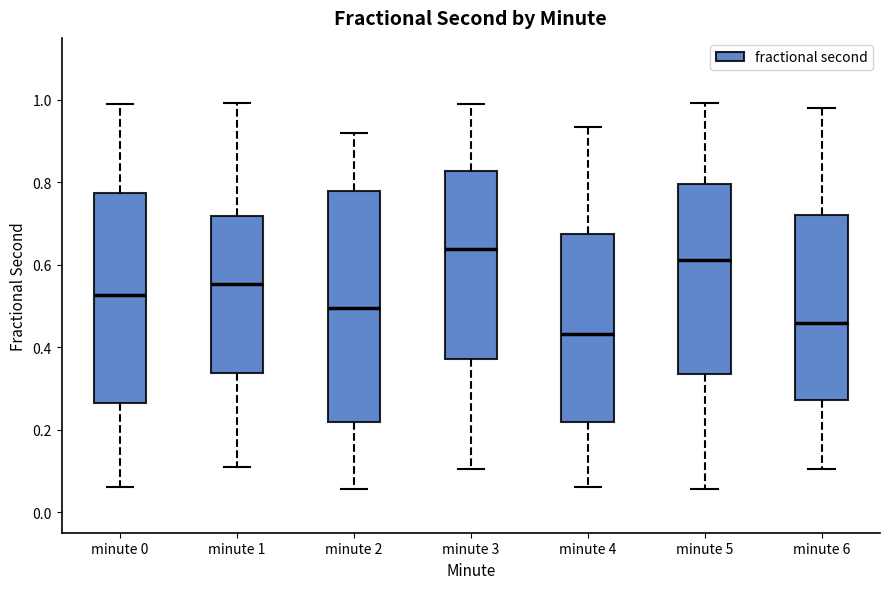

Reading left to right, read every box against the y-axis: the position of its median line, the range the box covers, and the ends of its whiskers. The values are not printed on the chart, so give them approximately, as read against the axis.

minute 0: median 0.52, box 0.26 to 0.78, whiskers 0.06 to 0.98
minute 1: median 0.56, box 0.34 to 0.72, whiskers 0.12 to 1.00
minute 2: median 0.50, box 0.22 to 0.78, whiskers 0.06 to 0.92
minute 3: median 0.64, box 0.38 to 0.82, whiskers 0.10 to 0.98
minute 4: median 0.44, box 0.22 to 0.68, whiskers 0.06 to 0.94
minute 5: median 0.62, box 0.34 to 0.80, whiskers 0.06 to 1.00
minute 6: median 0.46, box 0.28 to 0.72, whiskers 0.10 to 0.98